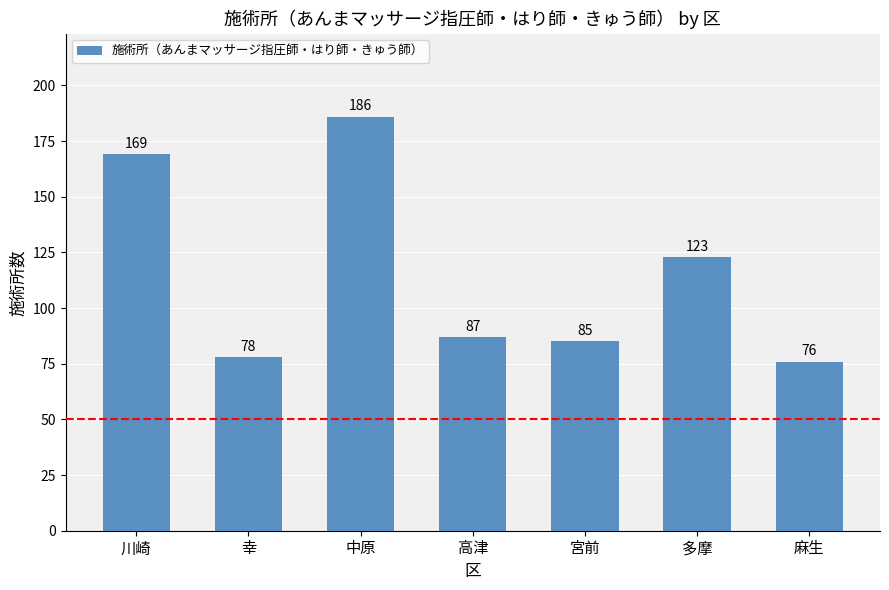

Is it true that the value at 川崎 is 169?

True